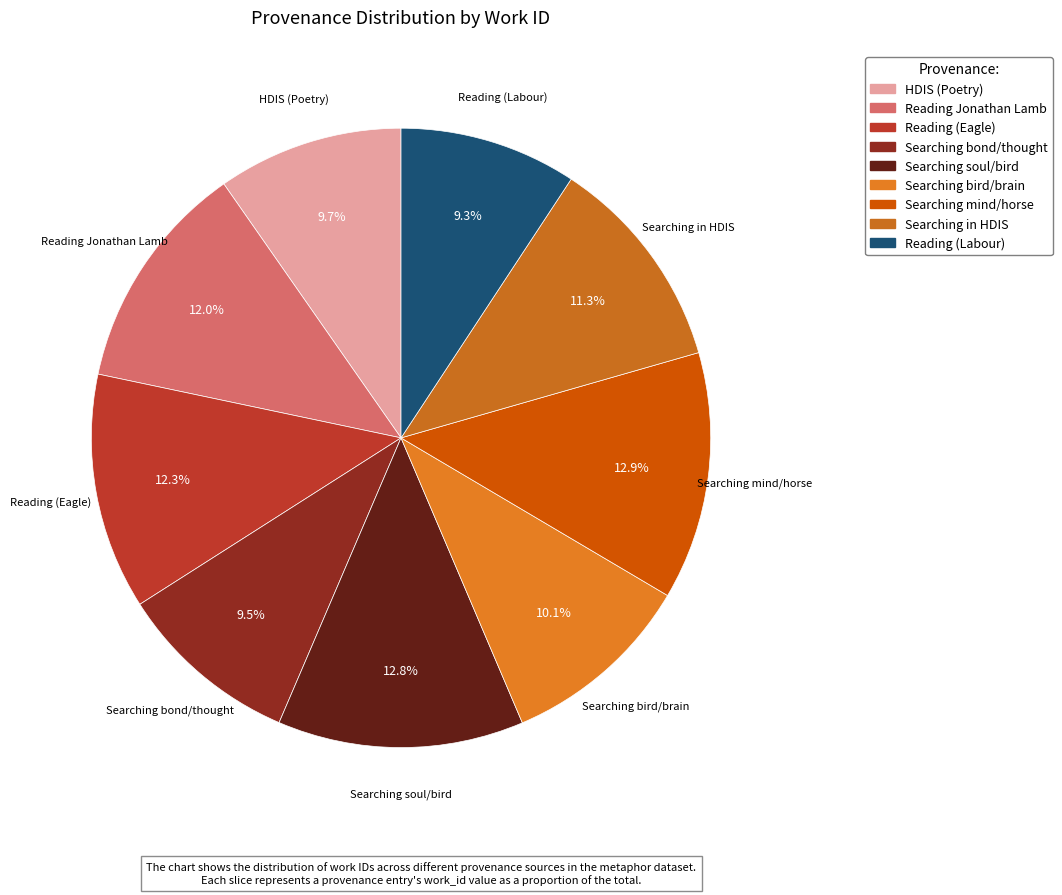

Does any single category account for the majority?

No